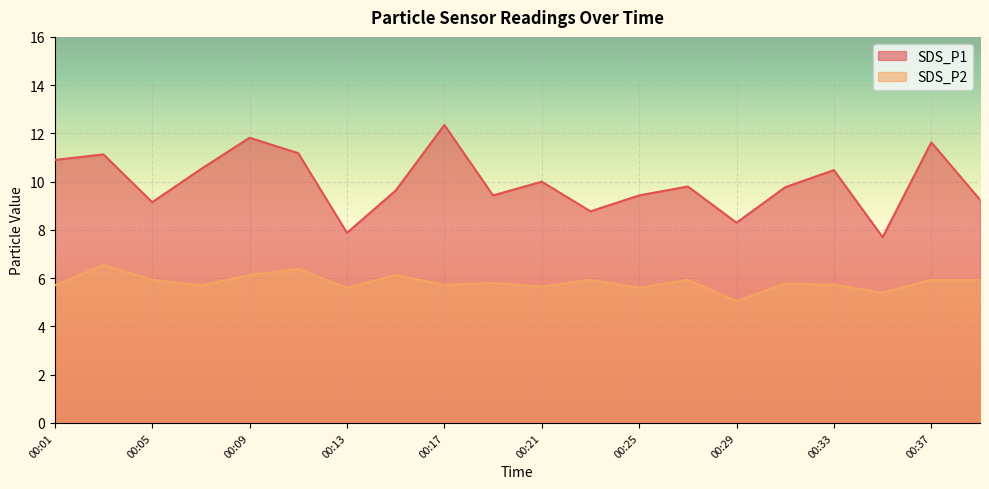

What are all the series names shown in the legend?

SDS_P1, SDS_P2